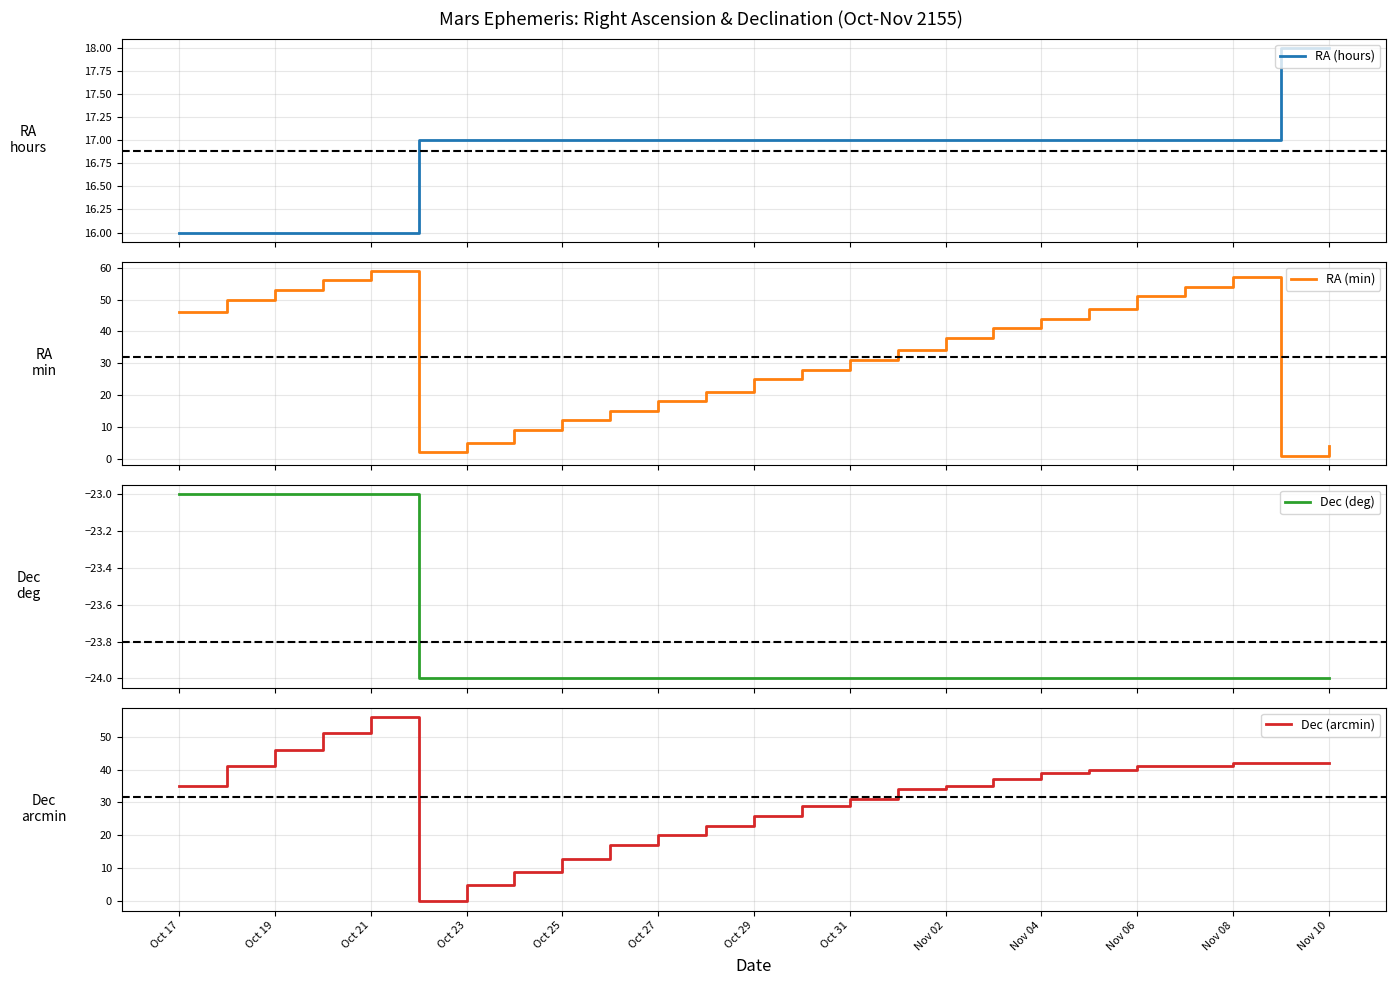

True or false: Dec (deg) has a value of -8 at 21.

False